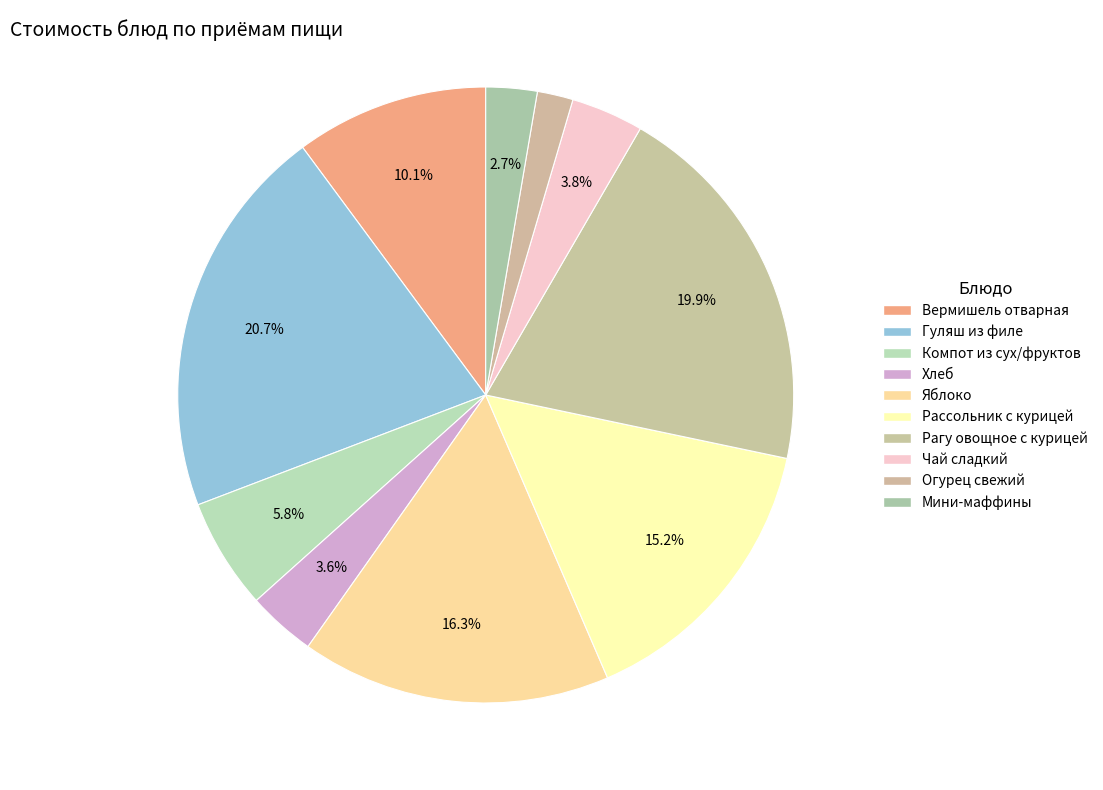

What percentage is the Огурец свежий slice, to the nearest percent?

2%